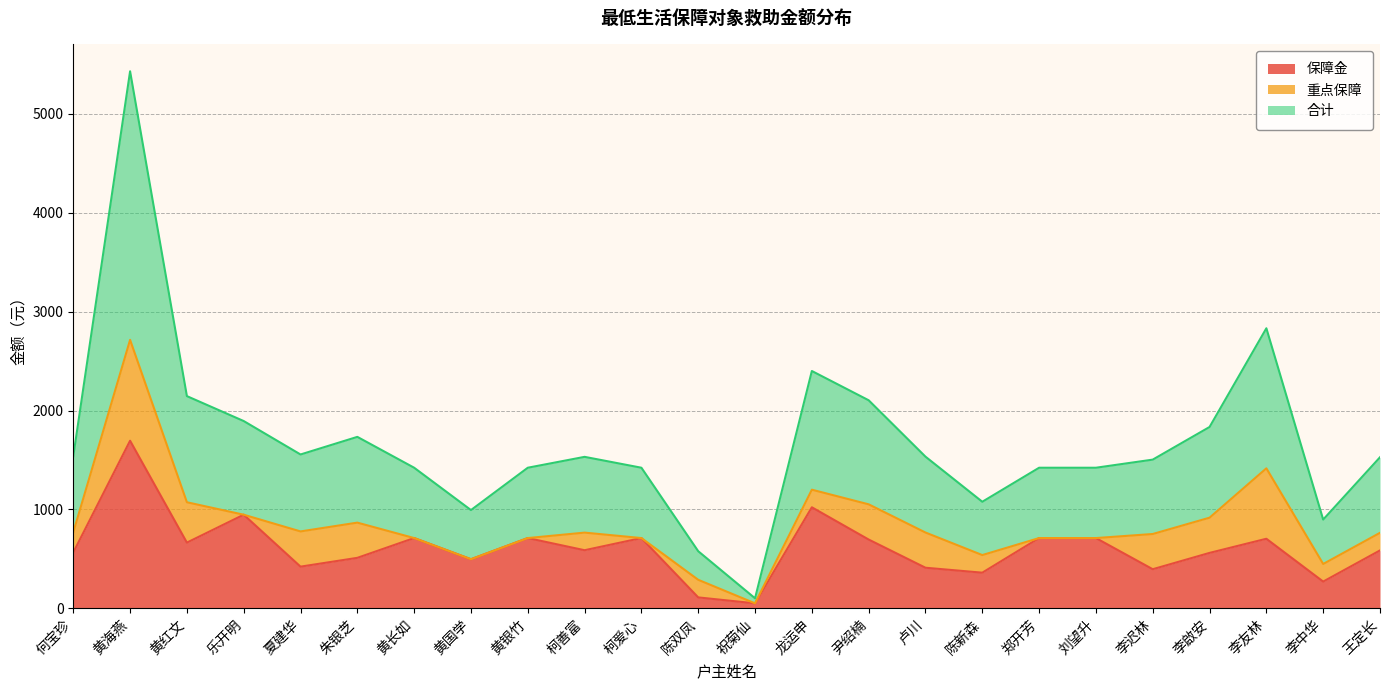

List the labels in order of 合计 value, largest first.

黄海燕, 李友林, 龙运申, 黄红文, 尹绍楠, 乐开明, 李啟安, 朱银芝, 夏建华, 何宝珍, 卢川, 柯善富, 王定长, 李迟林, 黄长如, 黄银竹, 柯爱心, 郑开芳, 刘望升, 陈新森, 黄国学, 李中华, 陈双凤, 祝菊仙